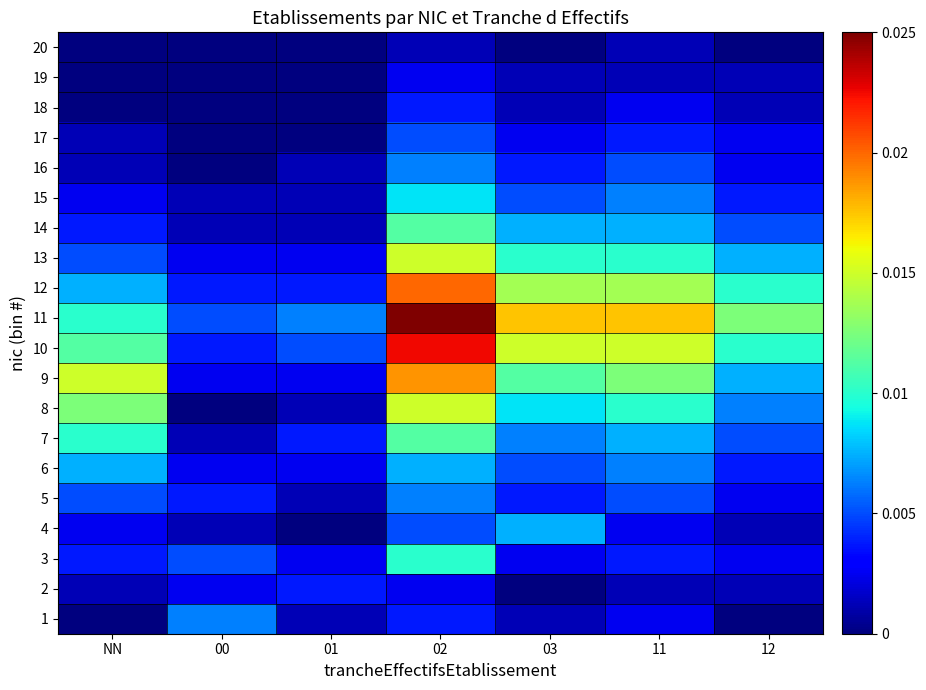

How many categories are shown in the chart?

7